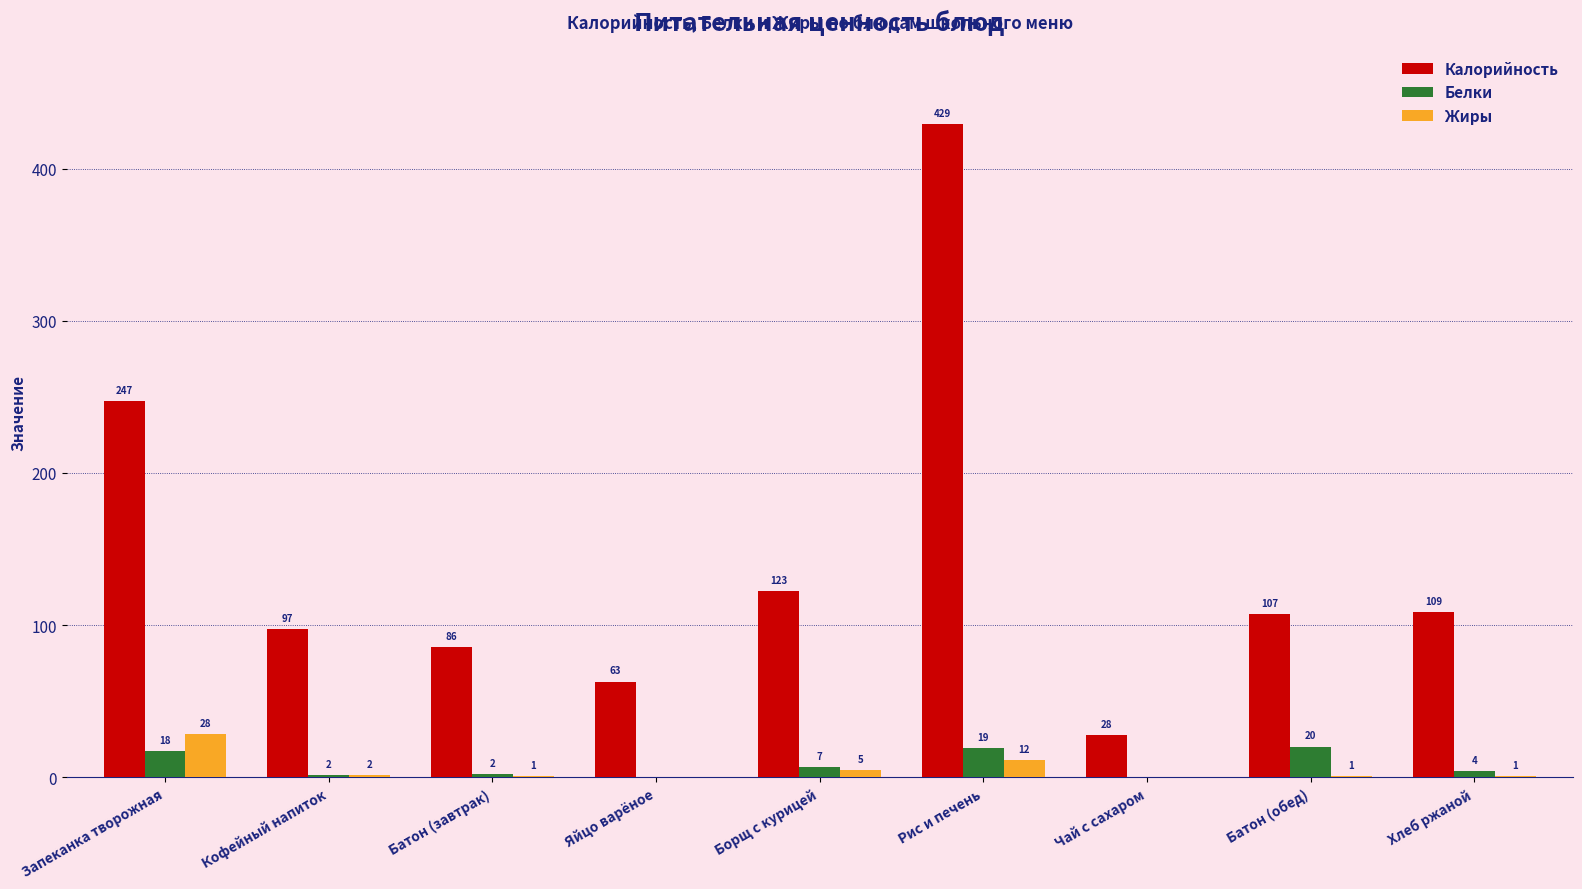

Which category has the highest value across all series?

Рис и печень